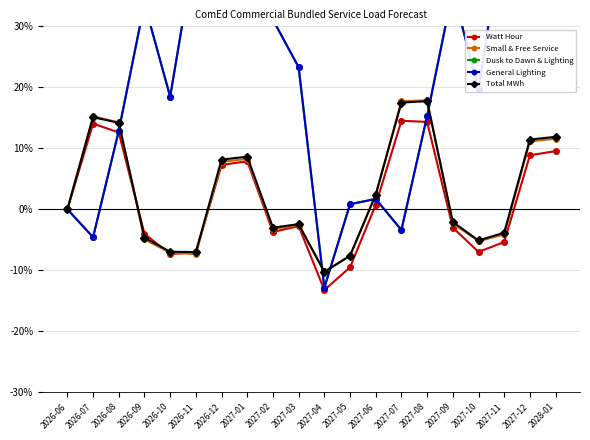

Which category has the lowest value in the General Lighting series?

2027-04